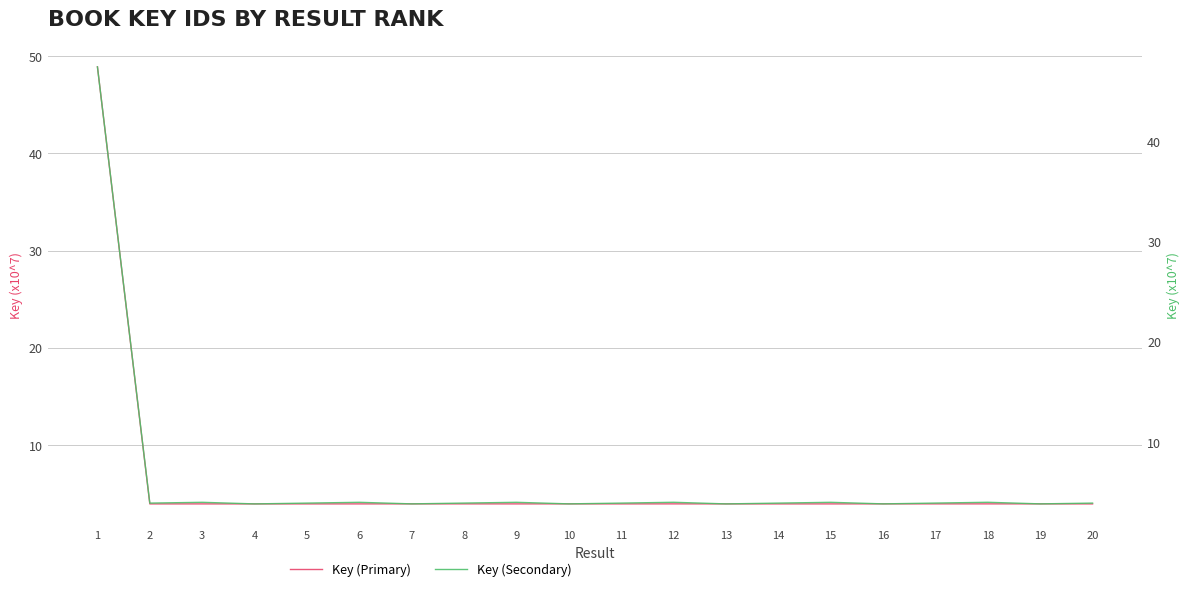

The value of Key (Primary) at 4 is 4.0. True or false?

True